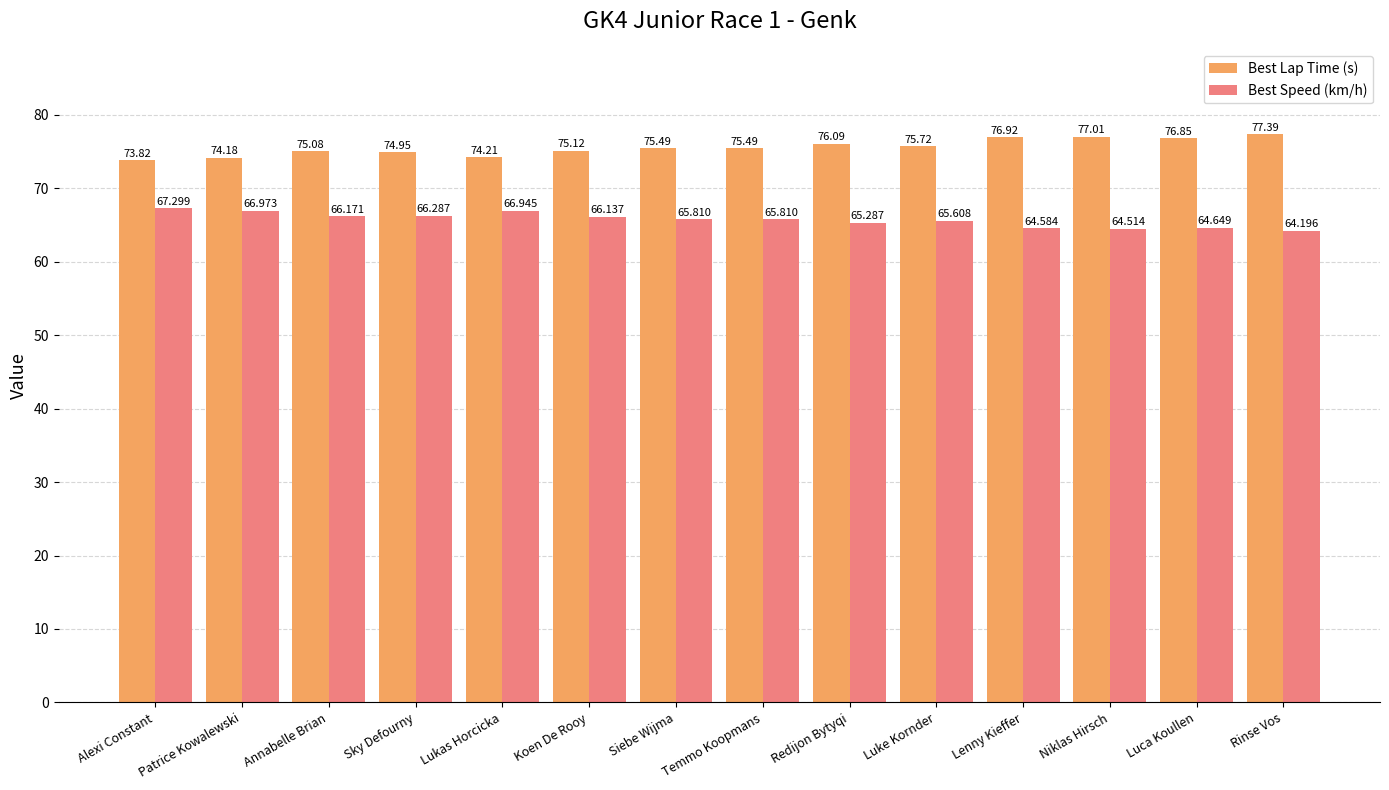

What are all the series names shown in the legend?

Best Lap Time (s), Best Speed (km/h)